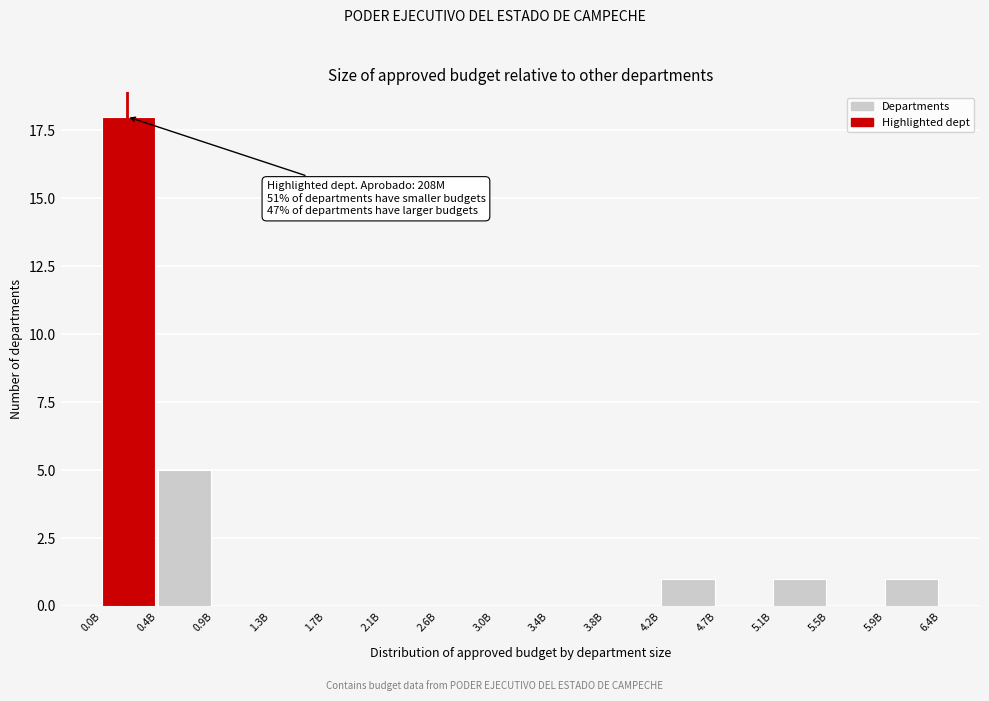

Reading left to right, list all the values displayed in this chart.

0.0B=18	0.4B=5	0.9B=0	1.3B=0	1.7B=0	2.1B=0	2.6B=0	3.0B=0	3.4B=0	3.8B=0	4.2B=1	4.7B=0	5.1B=1	5.5B=0	5.9B=1